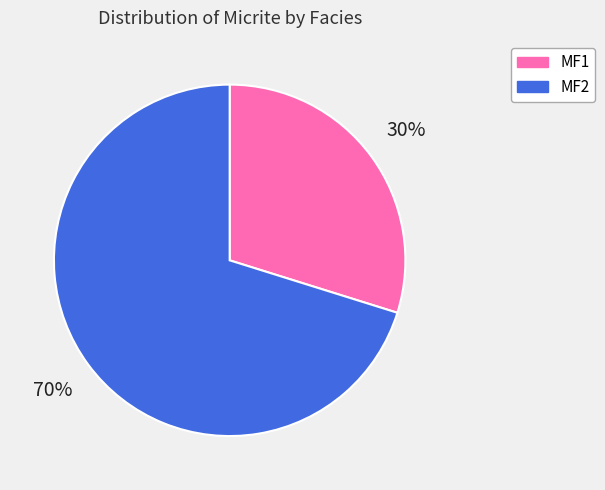

Is there any slice that represents more than half of the pie?

Yes